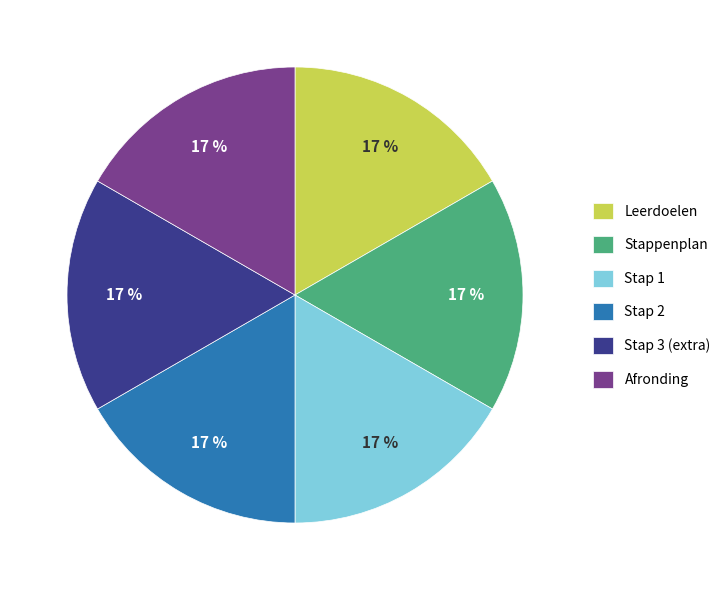

What percentage is the Stap 1 slice, to the nearest percent?

17%